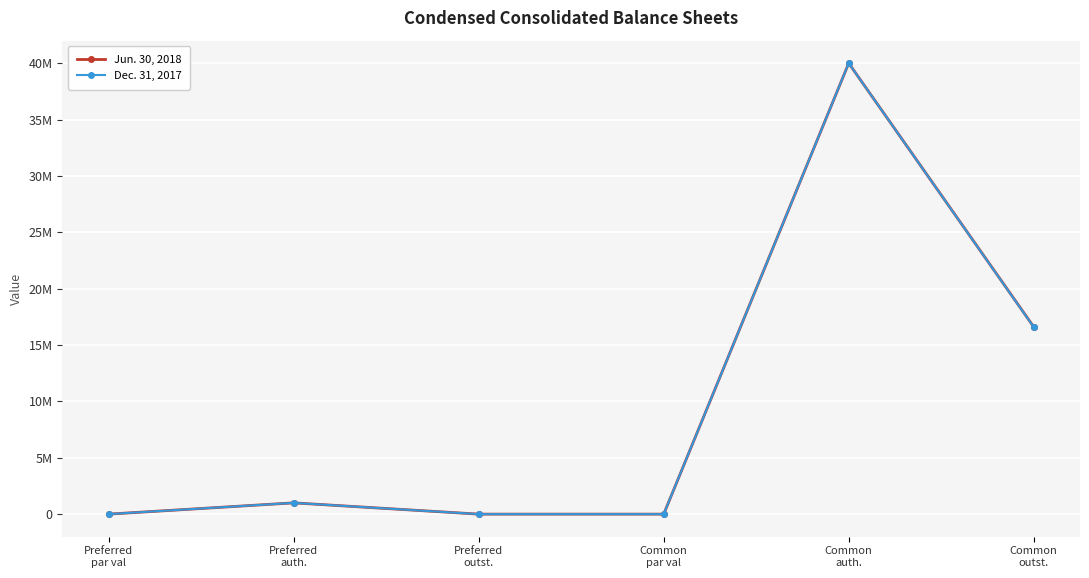

Which series has the widest spread of values?

Jun. 30, 2018